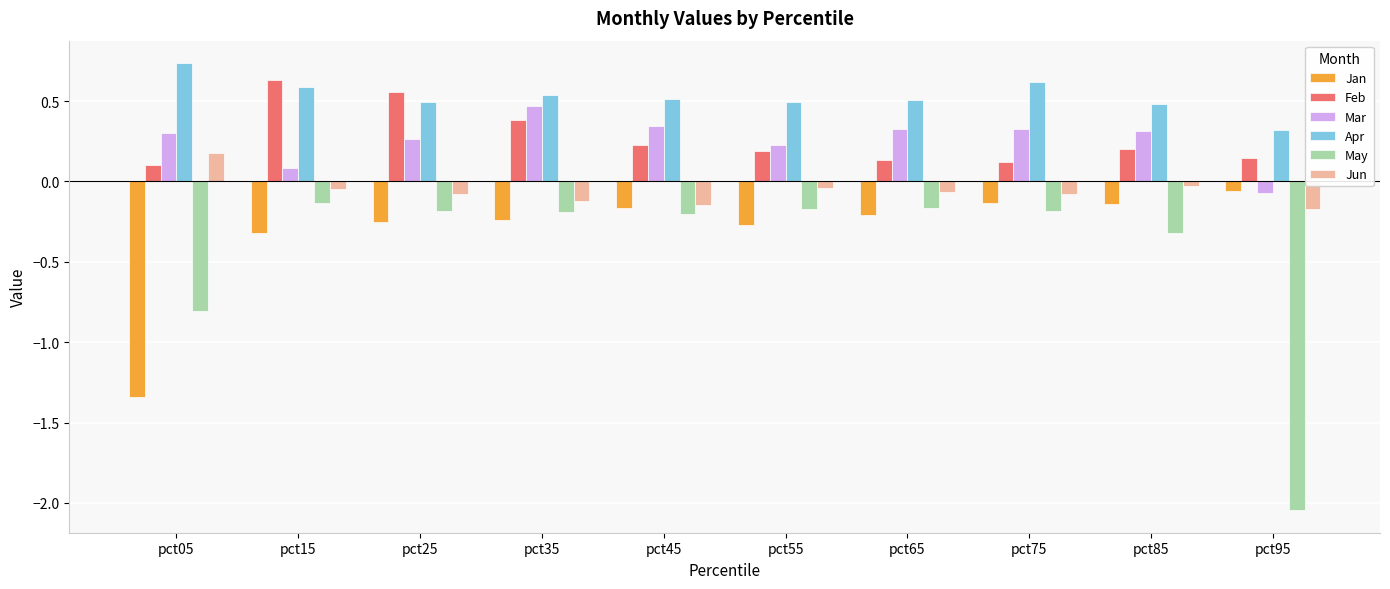

What is the spread (max minus min) of values at pct25?

0.8